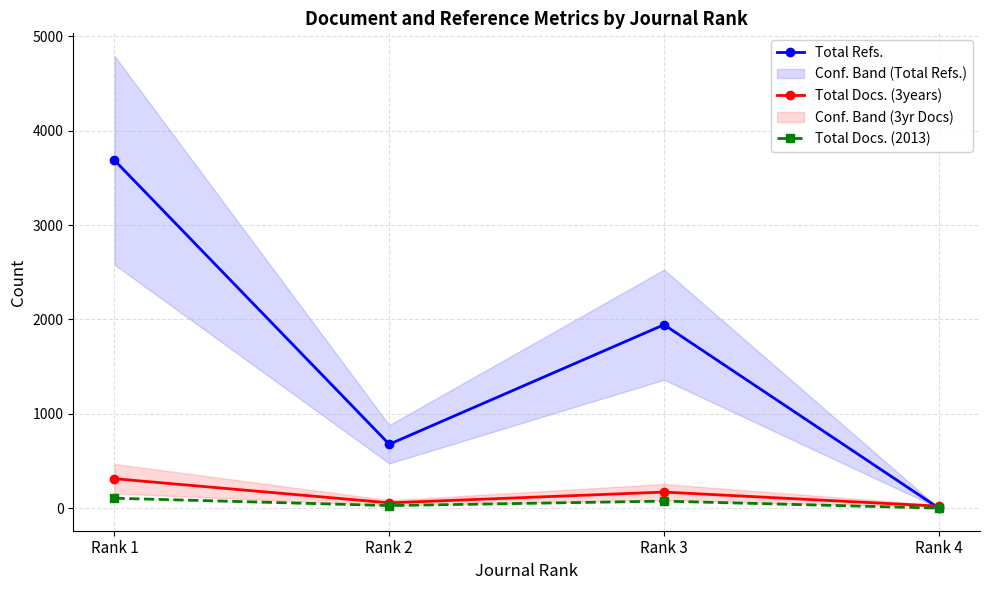

Reading left to right, extract all data points from this chart.

Total Refs.: Rank 1=3687	Rank 2=677	Rank 3=1944	Rank 4=0
Total Docs. (3years): Rank 1=312	Rank 2=56	Rank 3=170	Rank 4=21
Total Docs. (2013): Rank 1=105	Rank 2=27	Rank 3=74	Rank 4=0